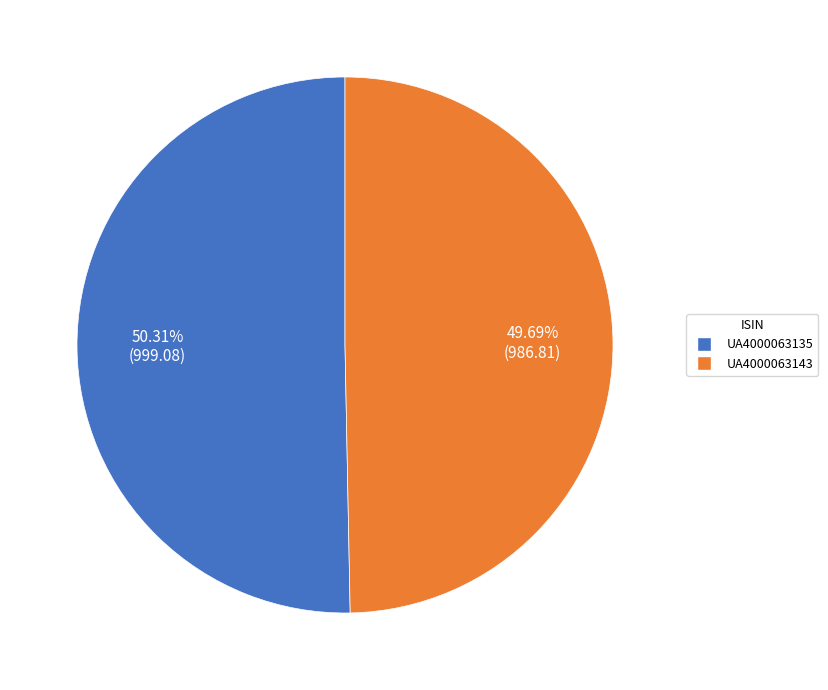

How many slices are in this pie chart?

2